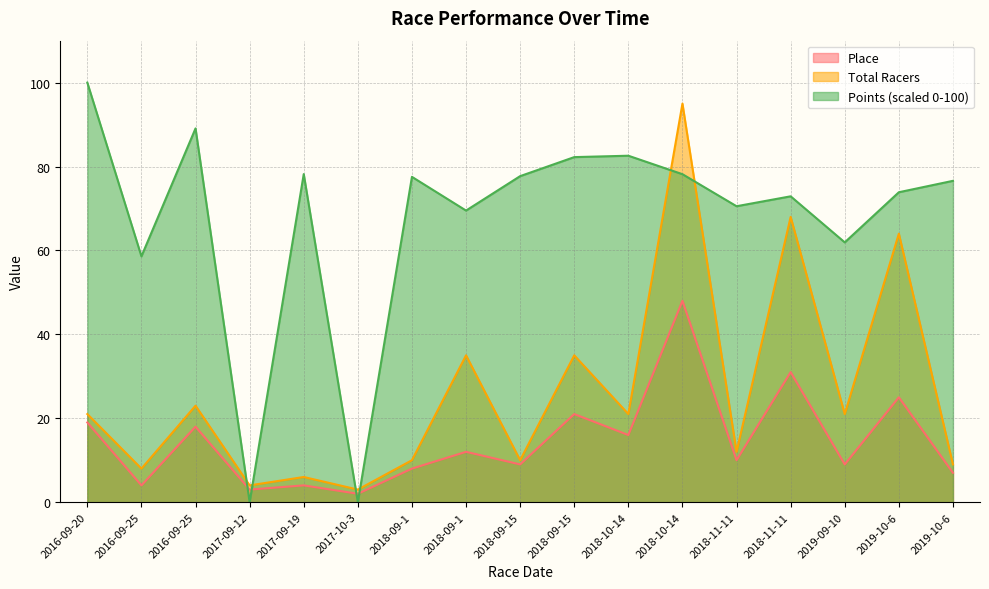

Does the chart display data point markers on the line(s)?

No